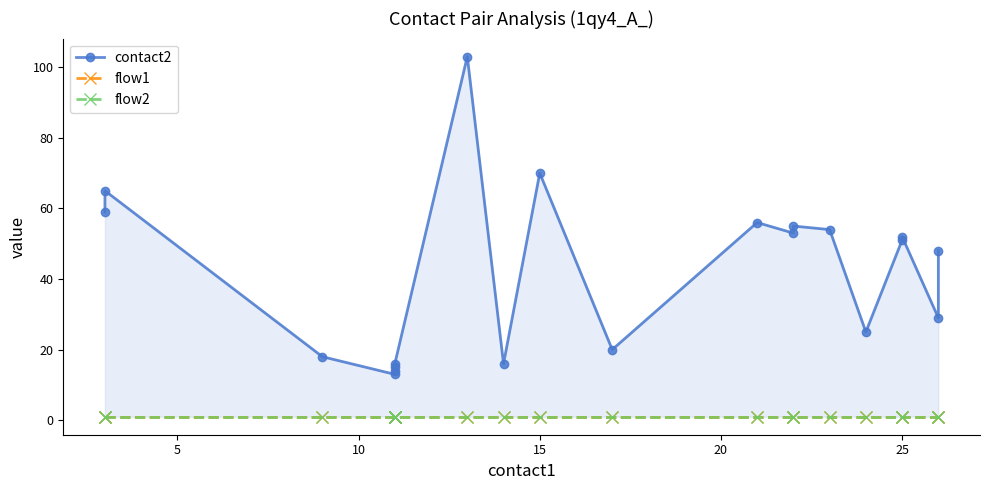

Is the value of flow1 at 5 greater than the value of contact2 at 0?

No